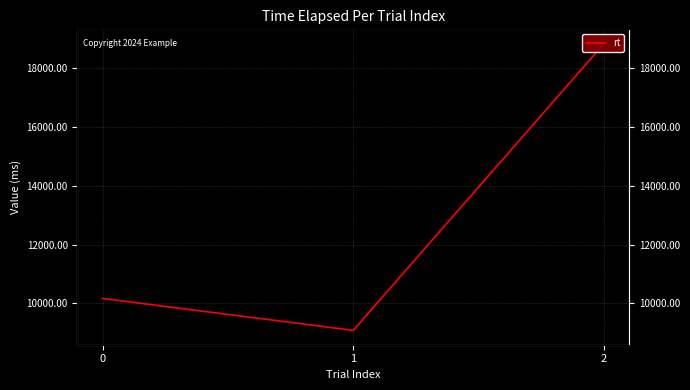

How many lines are shown in the chart?

1